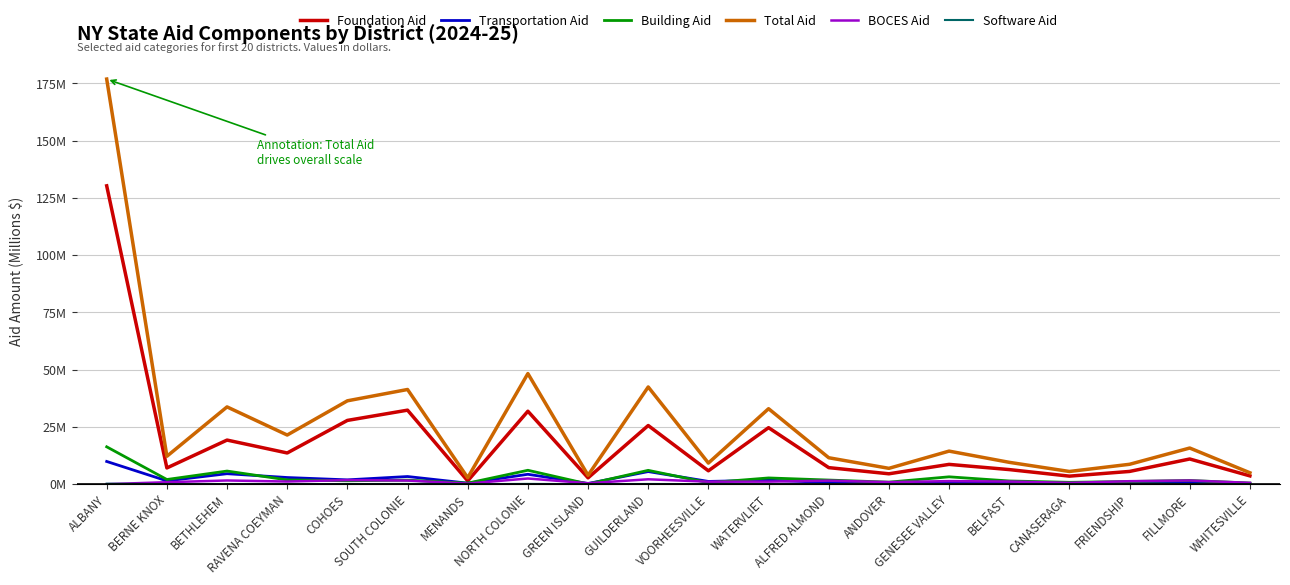

Does the chart display data point markers on the line(s)?

No